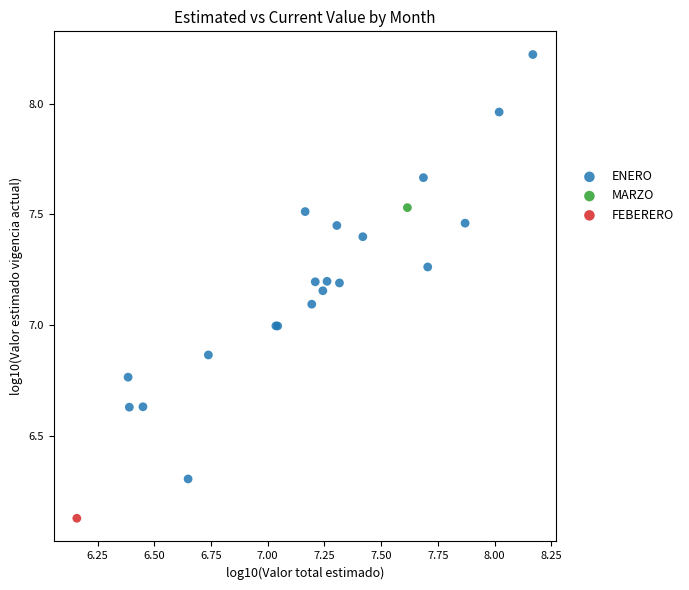

What are all the series names shown in the legend?

ENERO, MARZO, FEBERERO